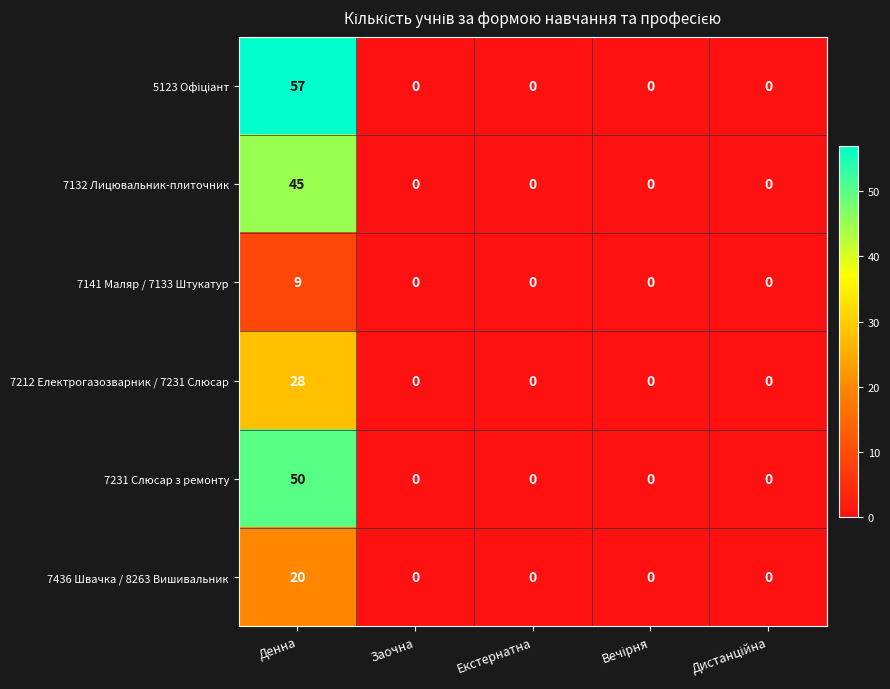

What is the maximum value for 7212 Електрогазозварник / 7231 Слюсар?

28